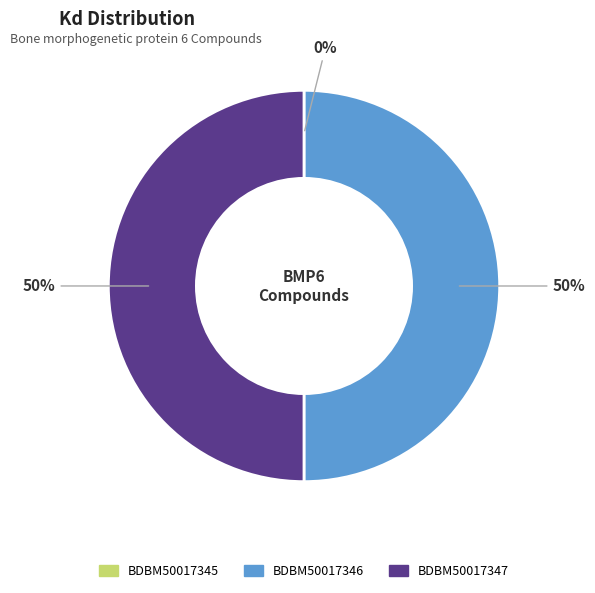

To the nearest percent, what portion does BDBM50017347 represent?

50%